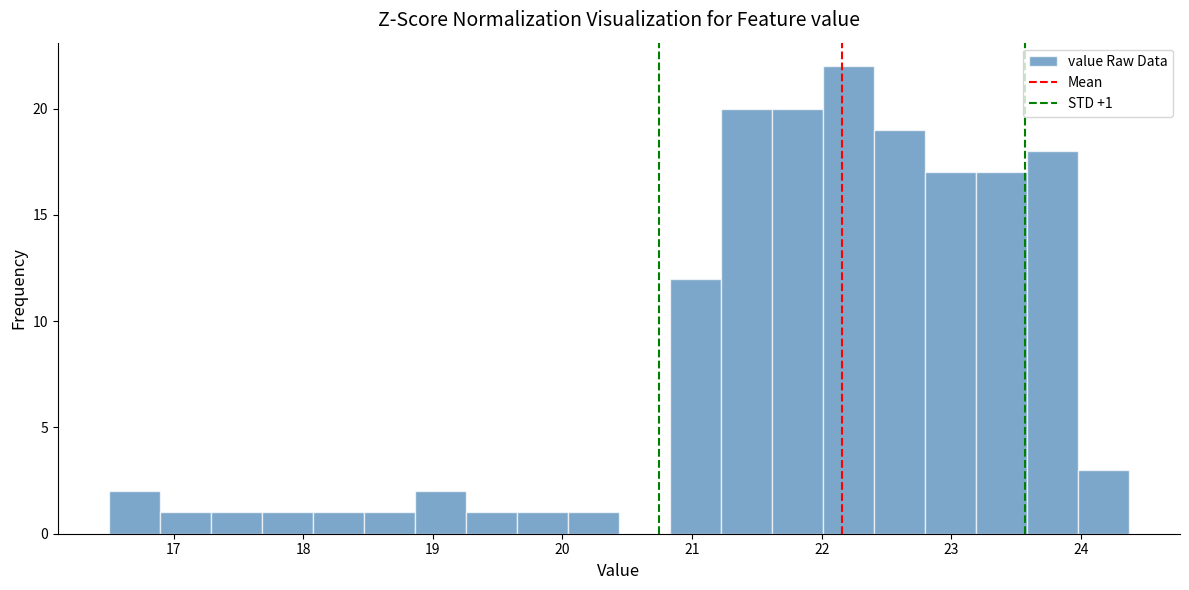

Read against the x-axis, roughly where is the centre of the tallest bar?

22.2